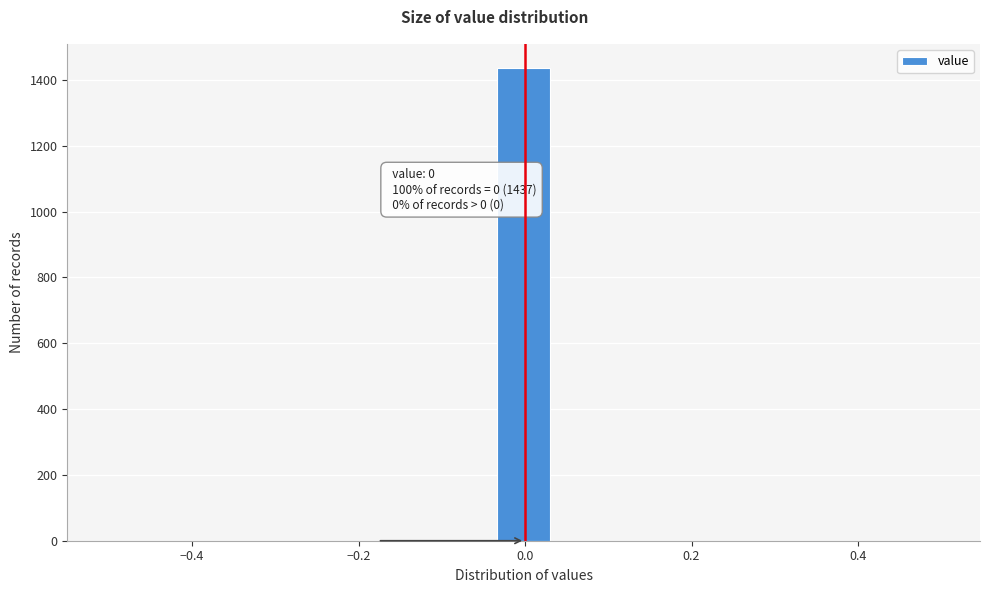

Read against the x-axis, roughly where is the centre of the tallest bar?

0.00